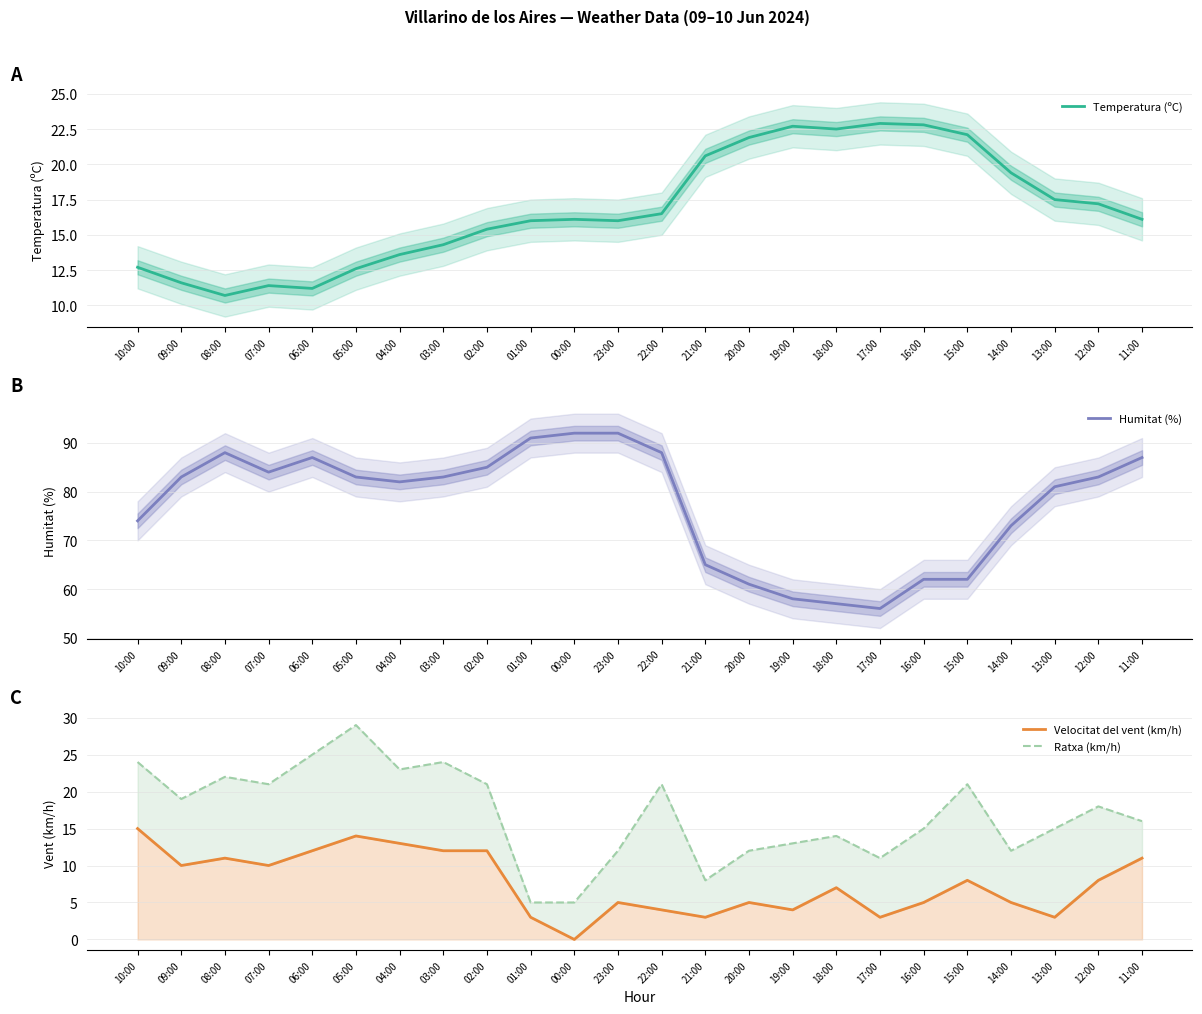

Reading right to left, transcribe all the data shown in this chart.

Temperatura (ºC): 16.1	17.2	17.5	19.4	22.1	22.8	22.9	22.5	22.7	21.9	20.6	16.5	16.0	16.1	16.0	15.4	14.3	13.6	12.6	11.2	11.4	10.7	11.6	12.7
Humitat (%): 87.0	83.0	81.0	73.0	62.0	62.0	56.0	57.0	58.0	61.0	65.0	88.0	92.0	92.0	91.0	85.0	83.0	82.0	83.0	87.0	84.0	88.0	83.0	74.0
Velocitat del vent (km/h): 11.0	8.0	3.0	5.0	8.0	5.0	3.0	7.0	4.0	5.0	3.0	4.0	5.0	0.0	3.0	12.0	12.0	13.0	14.0	12.0	10.0	11.0	10.0	15.0
Ratxa (km/h): 16.0	18.0	15.0	12.0	21.0	15.0	11.0	14.0	13.0	12.0	8.0	21.0	12.0	5.0	5.0	21.0	24.0	23.0	29.0	25.0	21.0	22.0	19.0	24.0